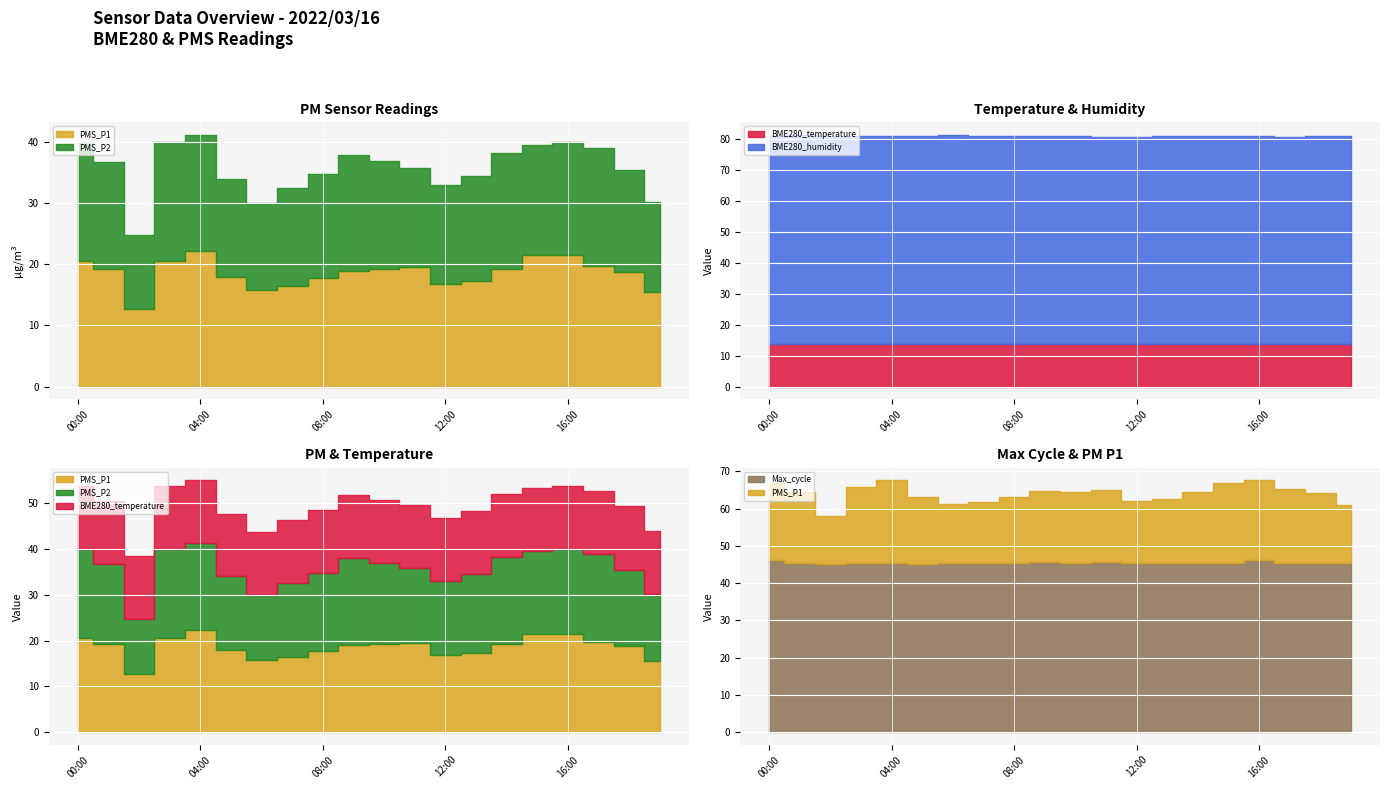

What is the label of the 5th point from the left?

04:00